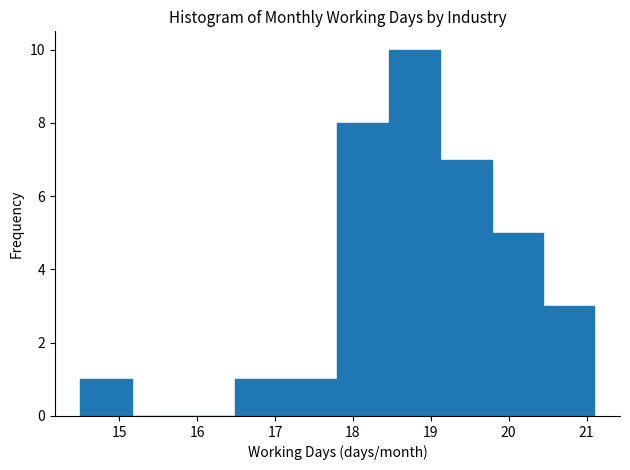

How tall is the bar that spans 14.50 to 15.16 on the x-axis? Neither the bar edges nor the heights are printed on the chart, so give them approximately, as read against the axes.

1